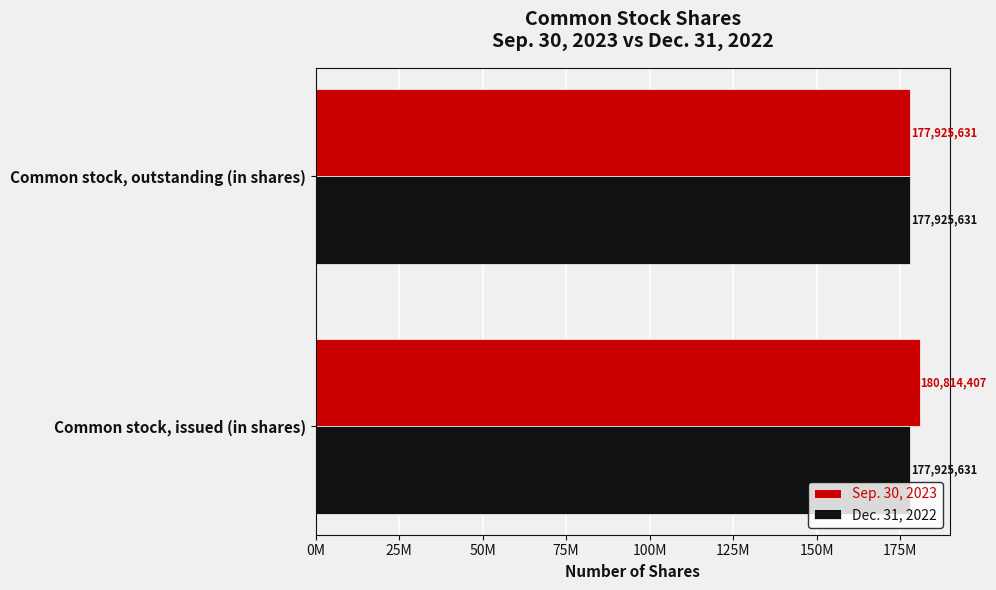

Which category has the highest value in the Sep. 30, 2023 series?

Common stock, issued (in shares)